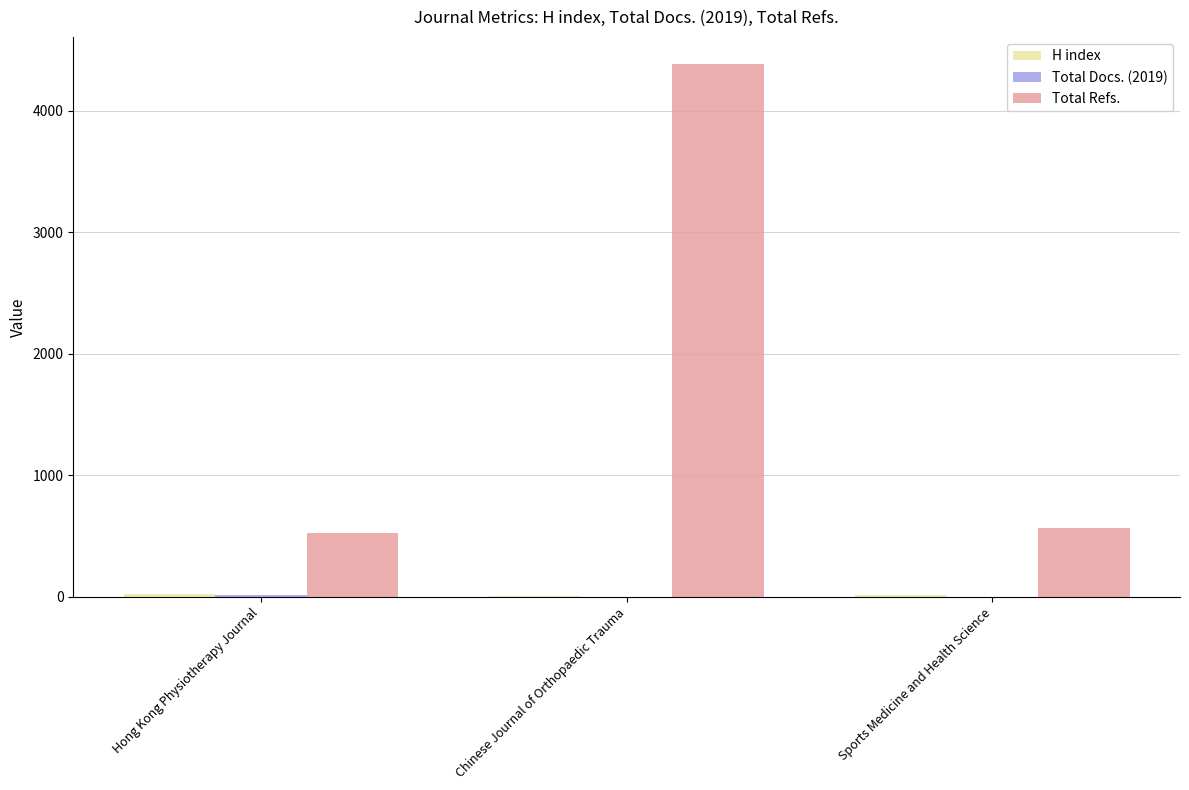

Which category has the highest value across all series?

Chinese Journal of Orthopaedic Trauma